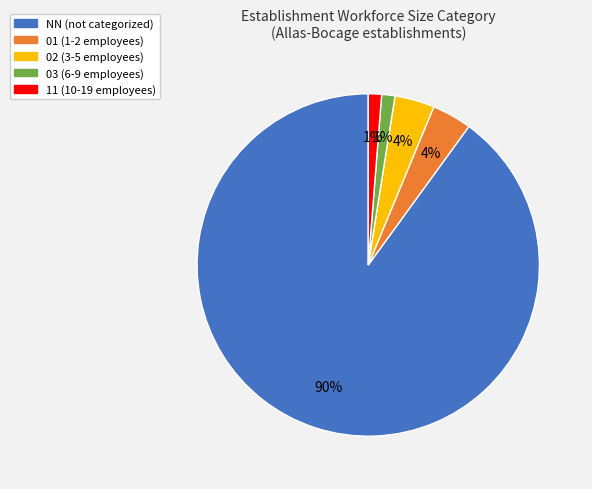

To the nearest percent, what is the combined percentage of NN and 11?

91%